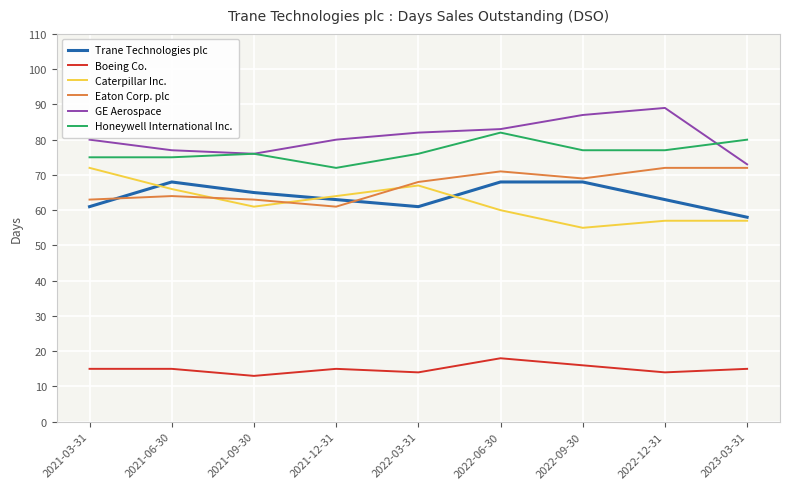

Which series has the largest total across all categories?

GE Aerospace